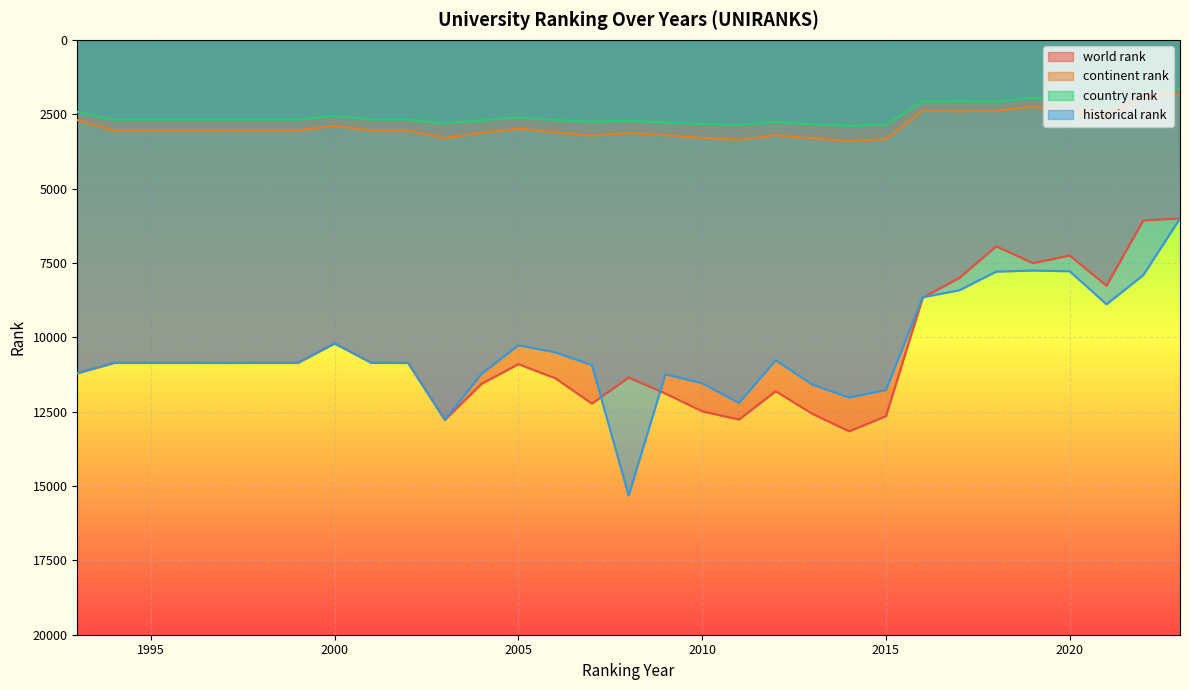

At how many categories does at least one series exceed 13550?

1